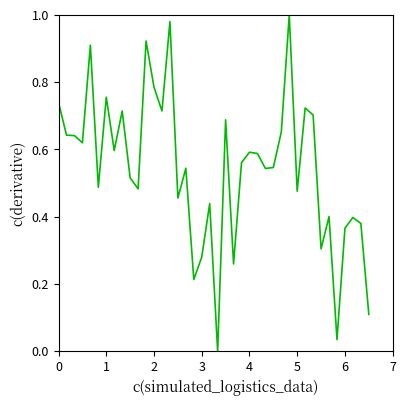

What is the difference between the maximum and minimum values?

1.0